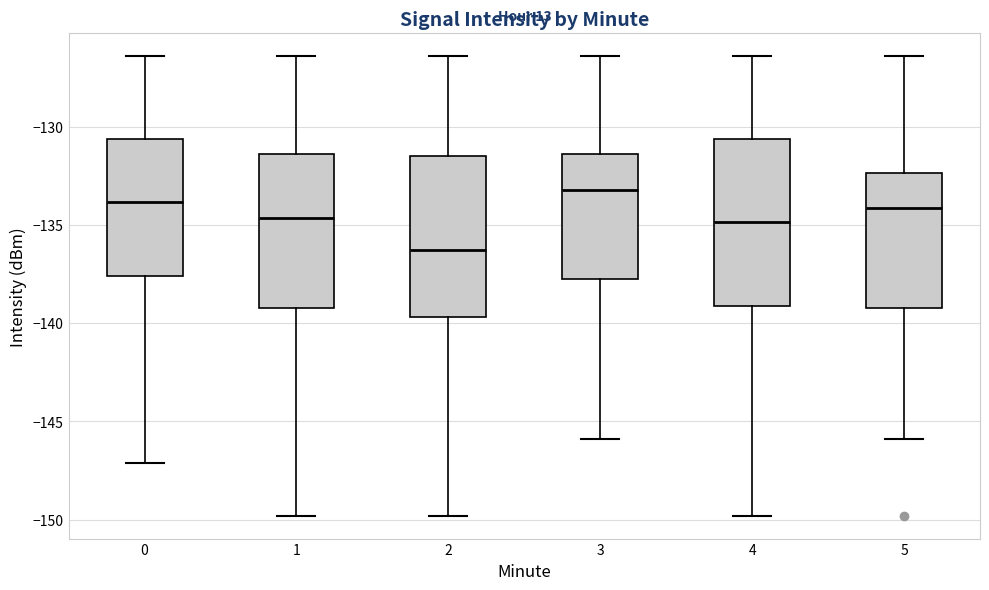

Reading left to right, transcribe this box plot: for each box, give where its median line is, the range the box spans, and where its two whiskers end, as read against the y-axis. The values are not printed on the chart, so give them approximately, as read against the axis.

0: median -134.0, box -137.5 to -130.5, whiskers -147.0 to -126.5
1: median -134.5, box -139.0 to -131.5, whiskers -150.0 to -126.5
2: median -136.5, box -139.5 to -131.5, whiskers -150.0 to -126.5
3: median -133.0, box -138.0 to -131.5, whiskers -146.0 to -126.5
4: median -135.0, box -139.0 to -130.5, whiskers -150.0 to -126.5
5: median -134.0, box -139.0 to -132.5, whiskers -146.0 to -126.5